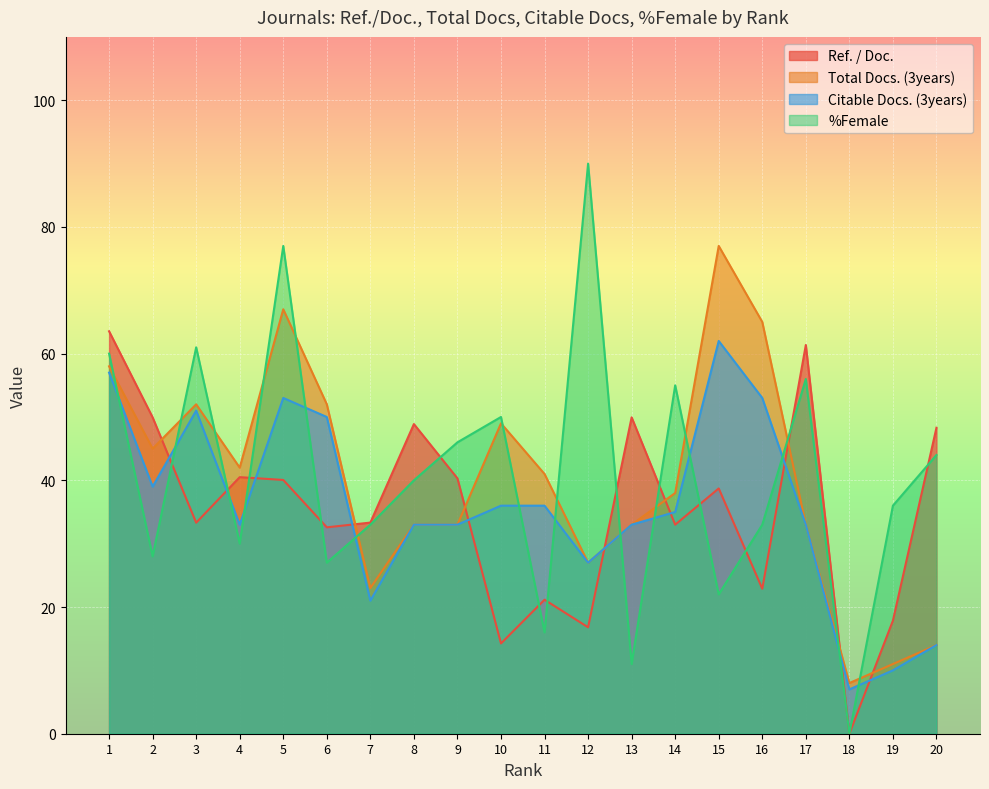

Reading left to right, list all the values displayed in this chart.

Ref. / Doc.: 1=63.5	2=49.9	3=33.3	4=40.5	5=40.1	6=32.6	7=33.3	8=48.9	9=40.3	10=14.2	11=21.1	12=16.8	13=49.9	14=33.0	15=38.7	16=22.9	17=61.4	18=0.0	19=17.9	20=48.3
Total Docs. (3years): 1=58.0	2=45.0	3=52.0	4=42.0	5=67.0	6=52.0	7=23.0	8=33.0	9=33.0	10=49.0	11=41.0	12=27.0	13=33.0	14=38.0	15=77.0	16=65.0	17=33.0	18=8.0	19=11.0	20=14.0
Citable Docs. (3years): 1=57.0	2=39.0	3=51.0	4=33.0	5=53.0	6=50.0	7=21.0	8=33.0	9=33.0	10=36.0	11=36.0	12=27.0	13=33.0	14=35.0	15=62.0	16=53.0	17=33.0	18=7.0	19=10.0	20=14.0
%Female: 1=60.0	2=28.0	3=61.0	4=30.0	5=77.0	6=27.0	7=33.0	8=40.0	9=46.0	10=50.0	11=16.0	12=90.0	13=11.0	14=55.0	15=22.0	16=33.0	17=56.0	18=0.0	19=36.0	20=44.0